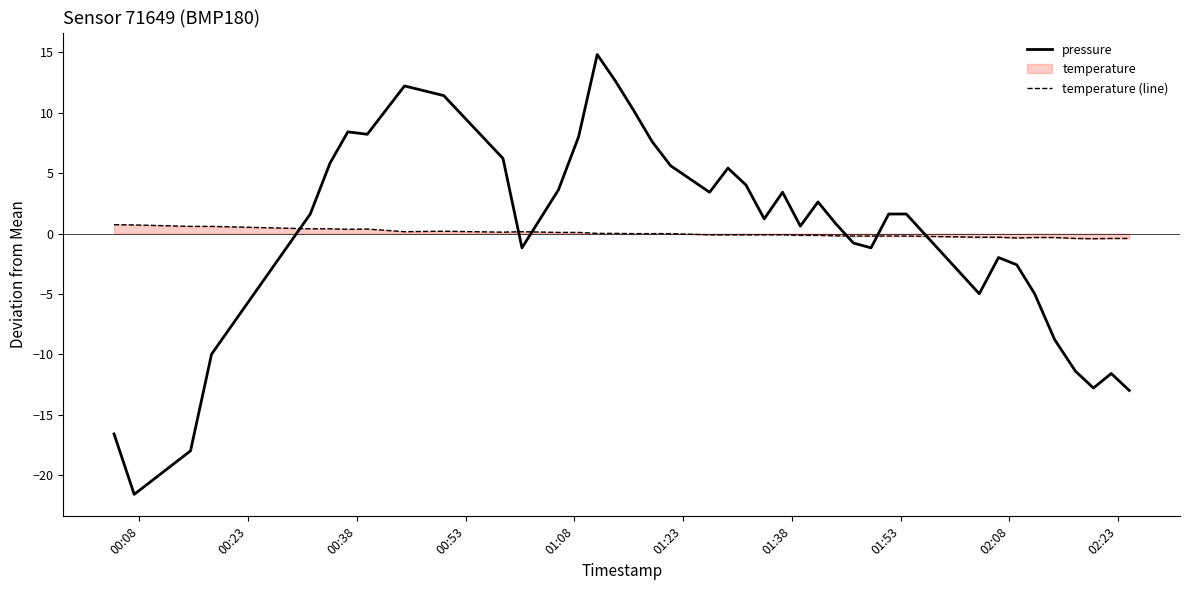

Does the chart display data point markers on the line(s)?

No